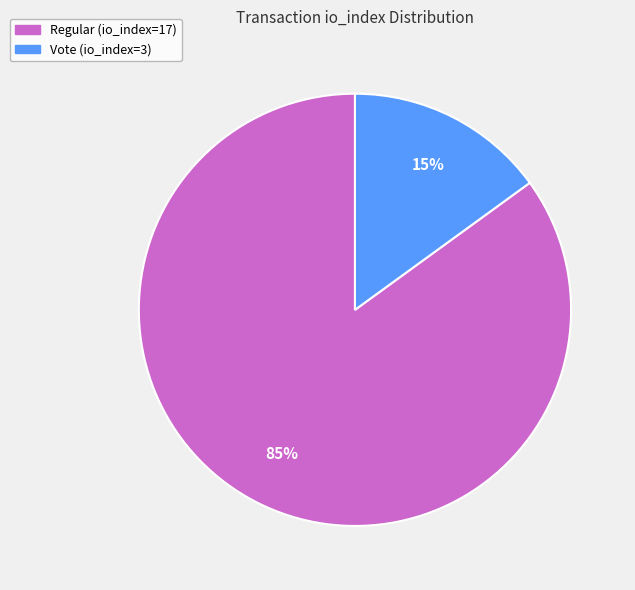

Is Regular (io_index=17) the majority of the pie?

Yes